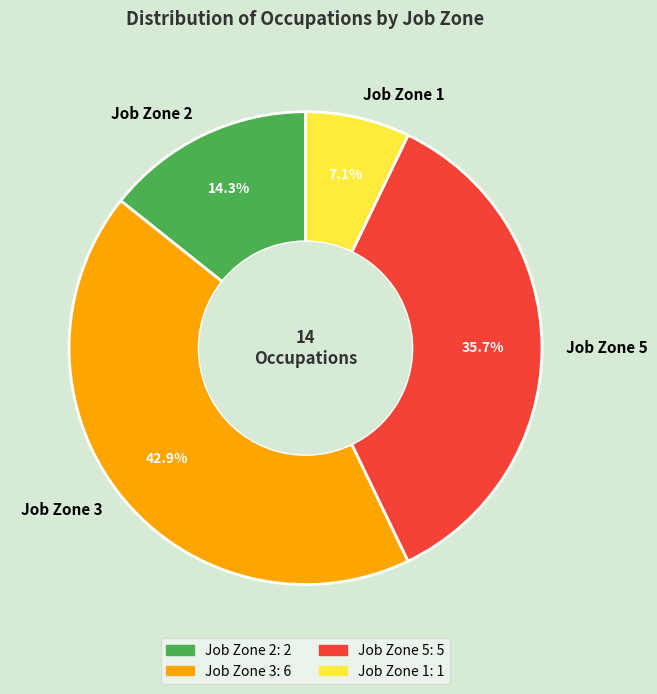

Count the number of slices in the pie.

4